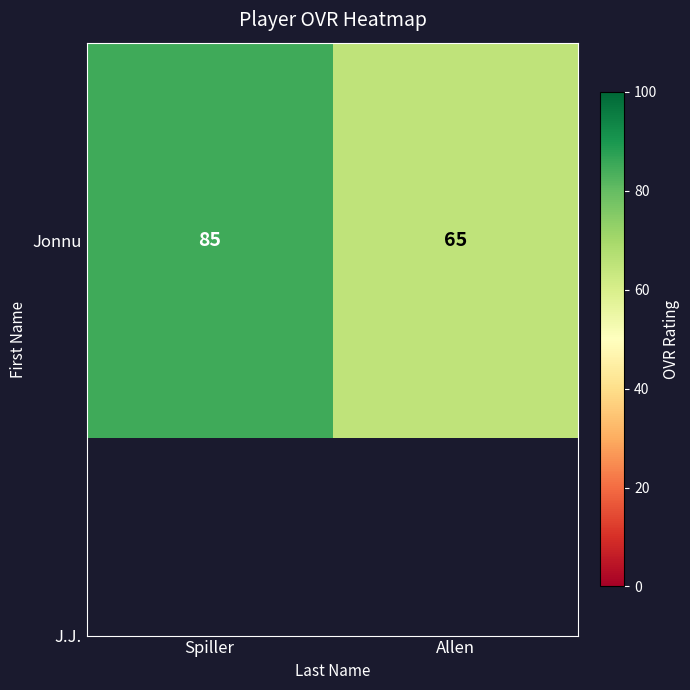

Is it true that the value at Allen is 65?

True